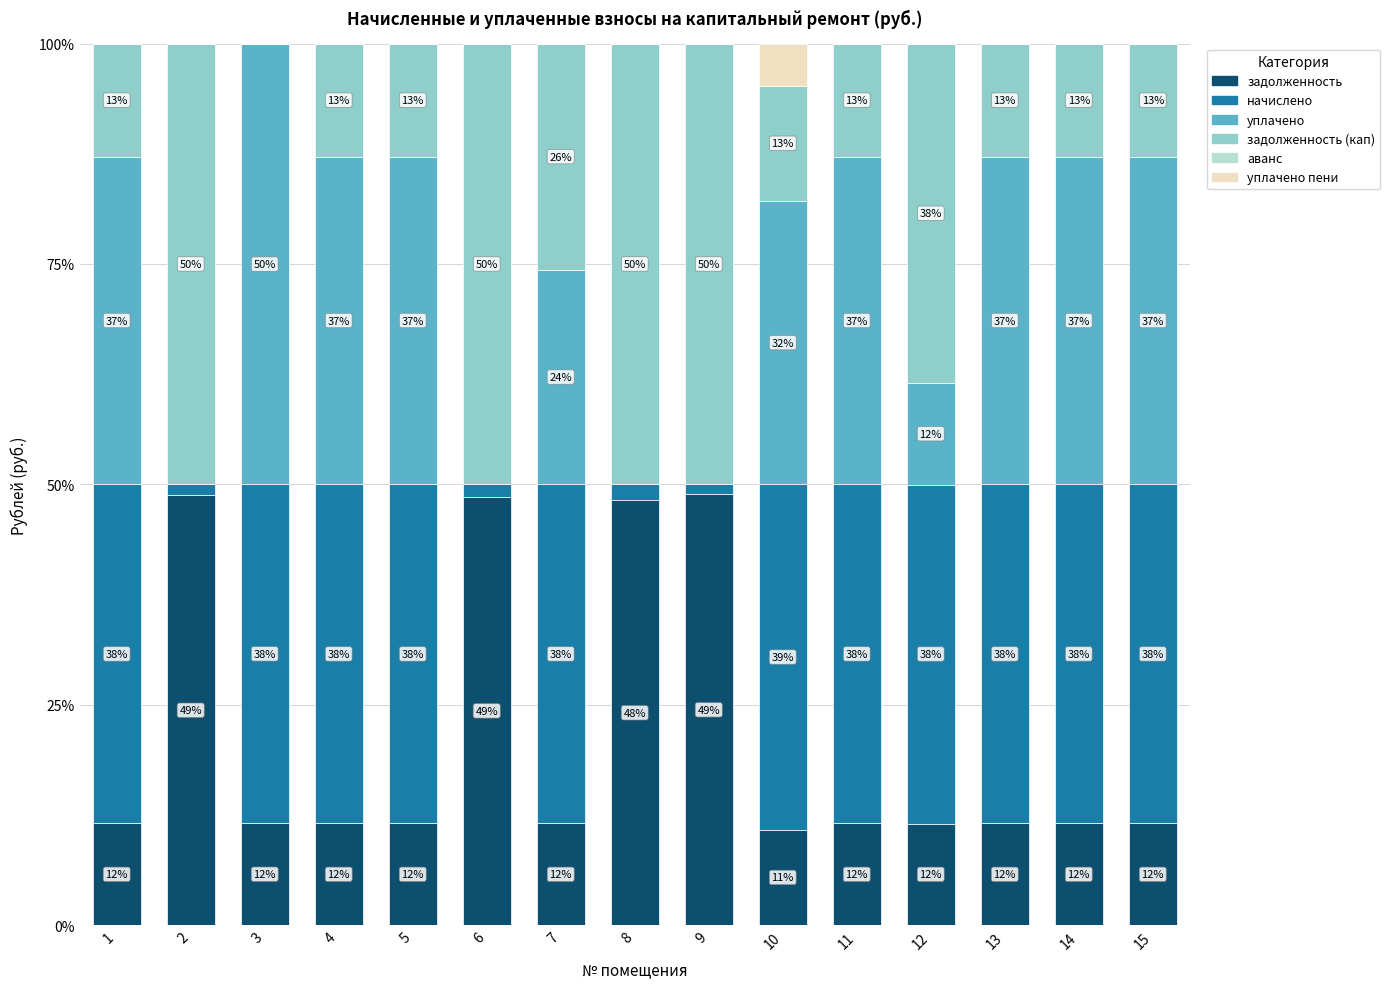

Are the bars horizontal?

No